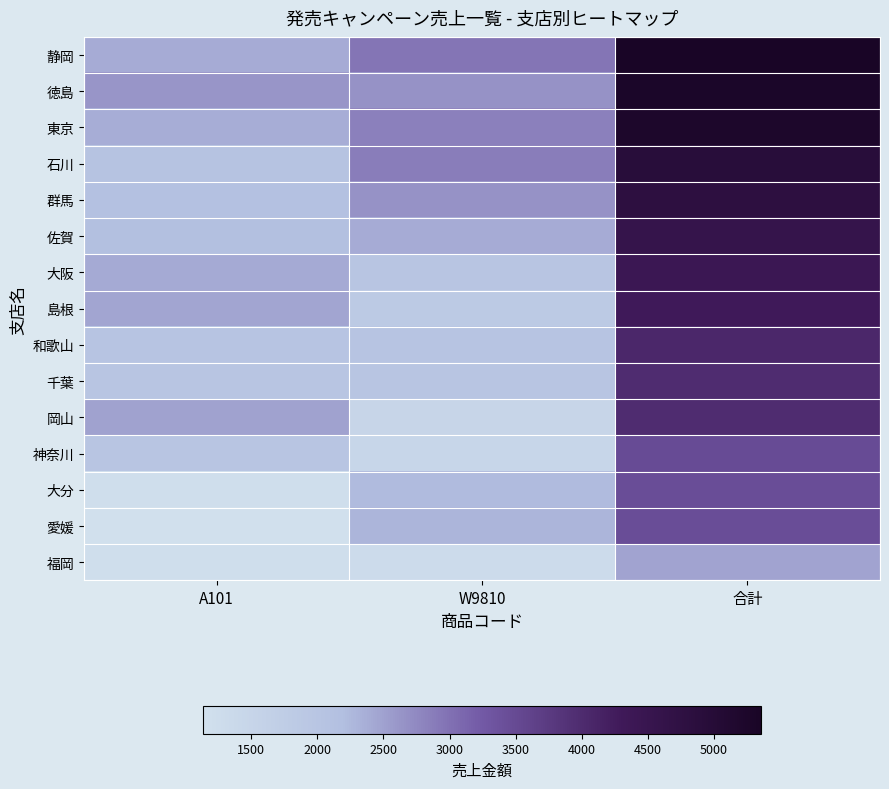

How many categories are shown in the chart?

3